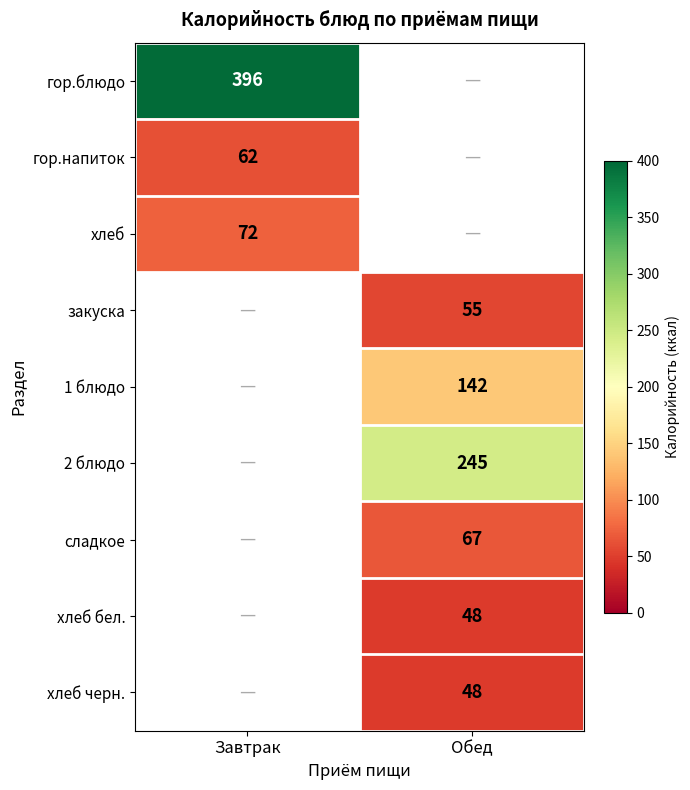

The value of гор.напиток at Завтрак is 62. True or false?

True